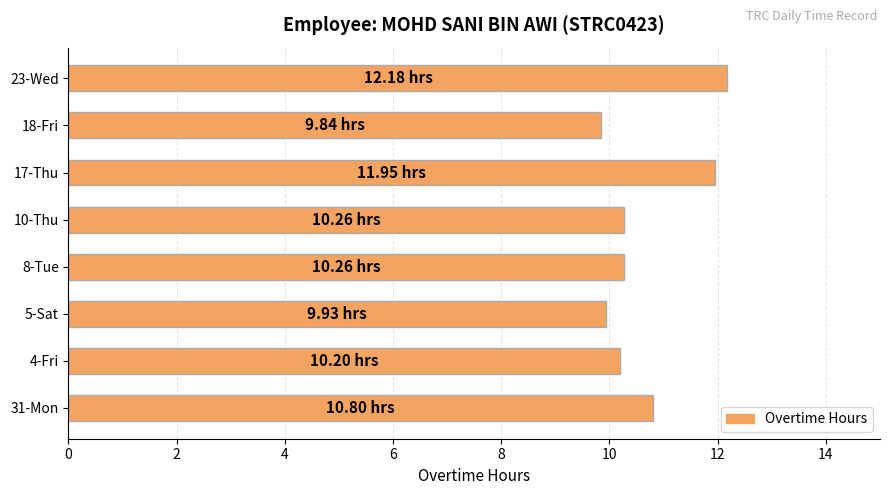

Which category has the highest value across all series?

23-Wed